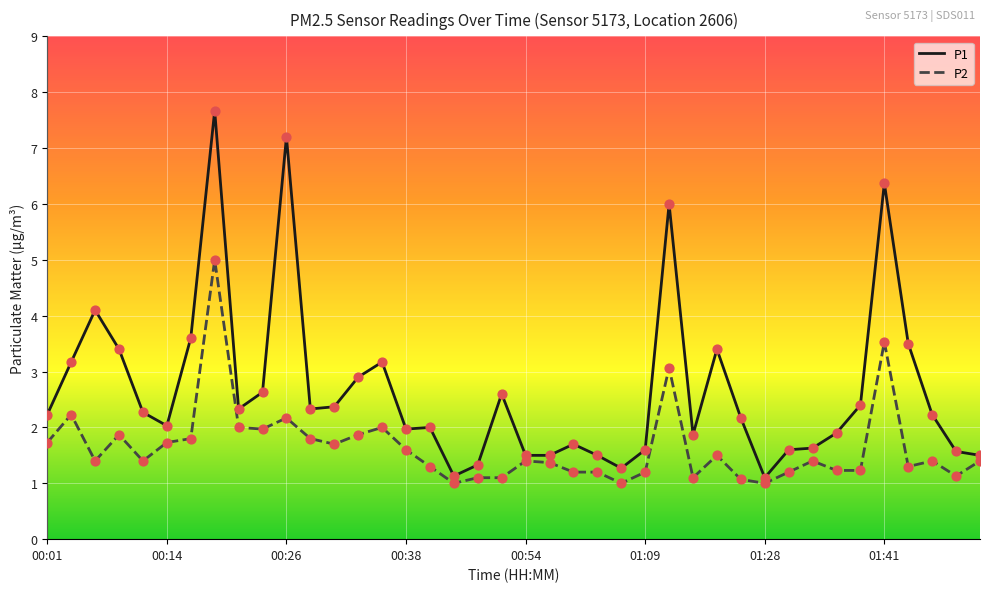

Which series has the largest range (max minus min)?

P1